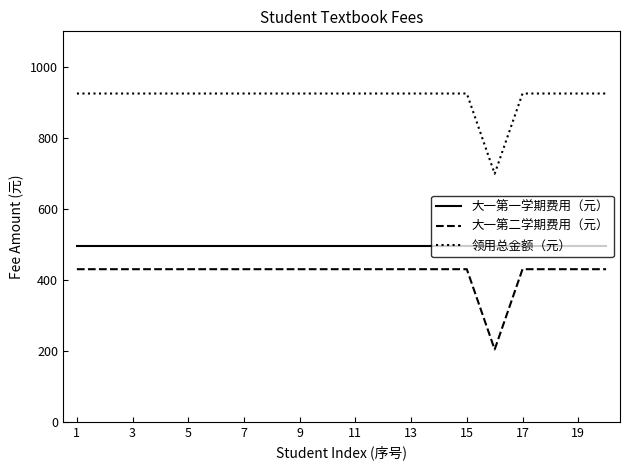

In 大一第二学期费用（元）, how many points are lower than both neighbors (excluding endpoints)?

1